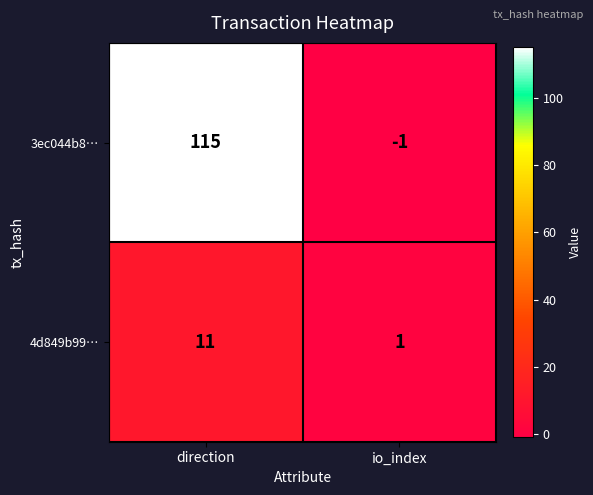

Which label corresponds to the largest value in the chart?

direction